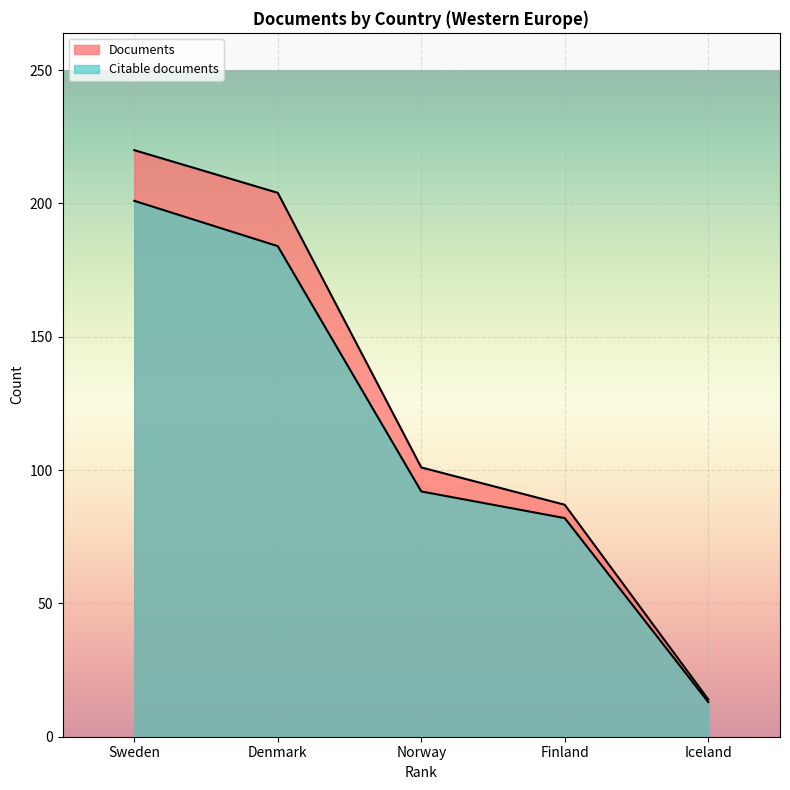

Between Iceland and Finland, which is larger?

Finland